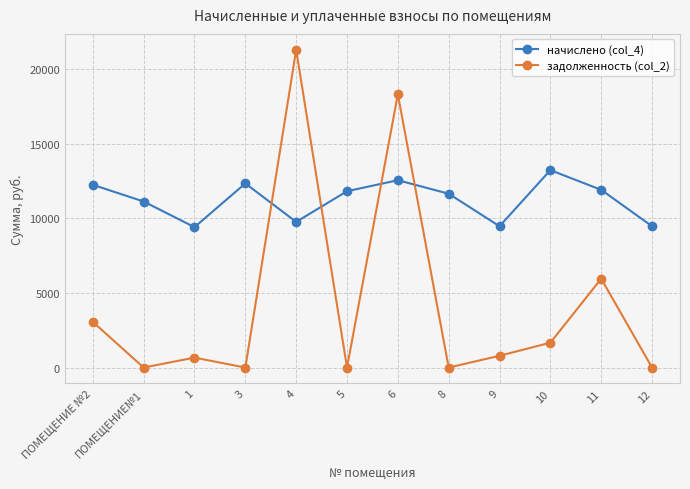

Is the value of задолженность (col_2) at 5 greater than the value of начислено (col_4) at ПОМЕЩЕНИЕ №2?

No